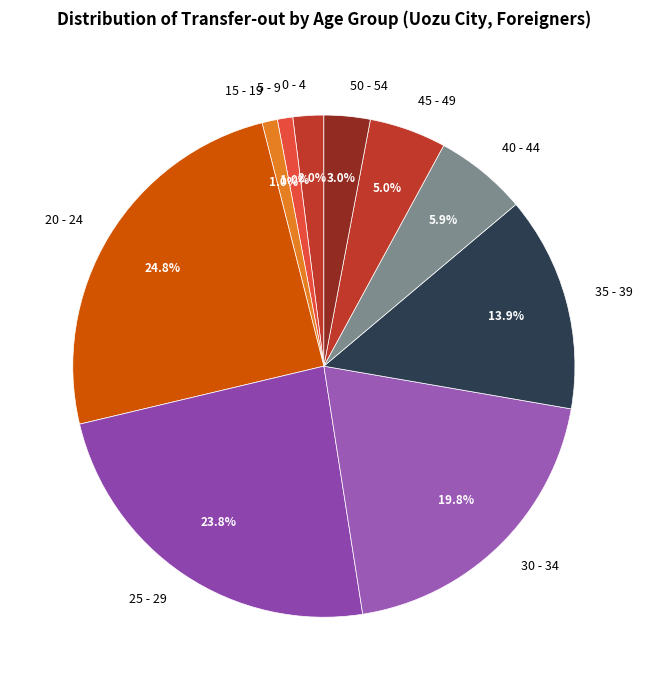

Approximately how many times larger is the value at 15 - 19 compared to 50 - 54?

0.3